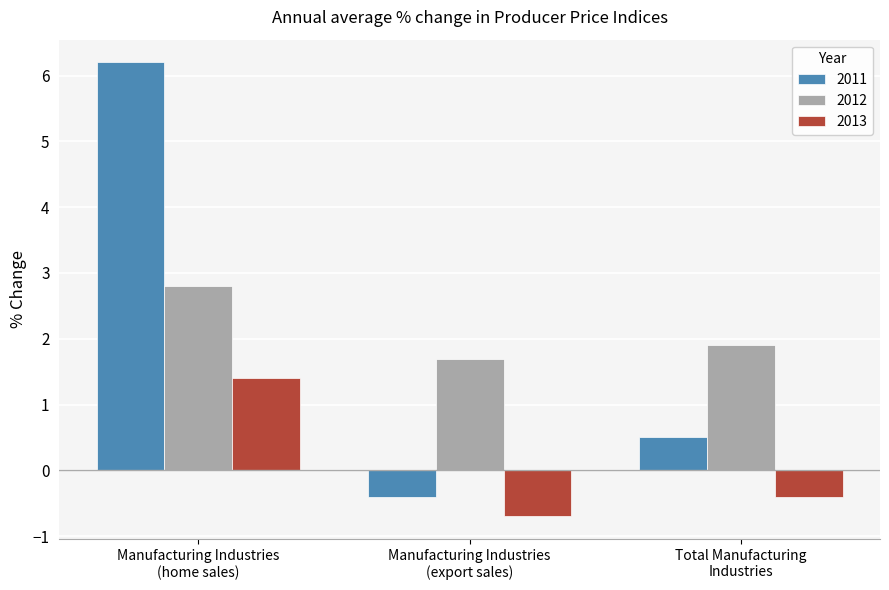

Between Manufacturing Industries
(home sales) and Total Manufacturing
Industries, which series saw the biggest shift?

2011